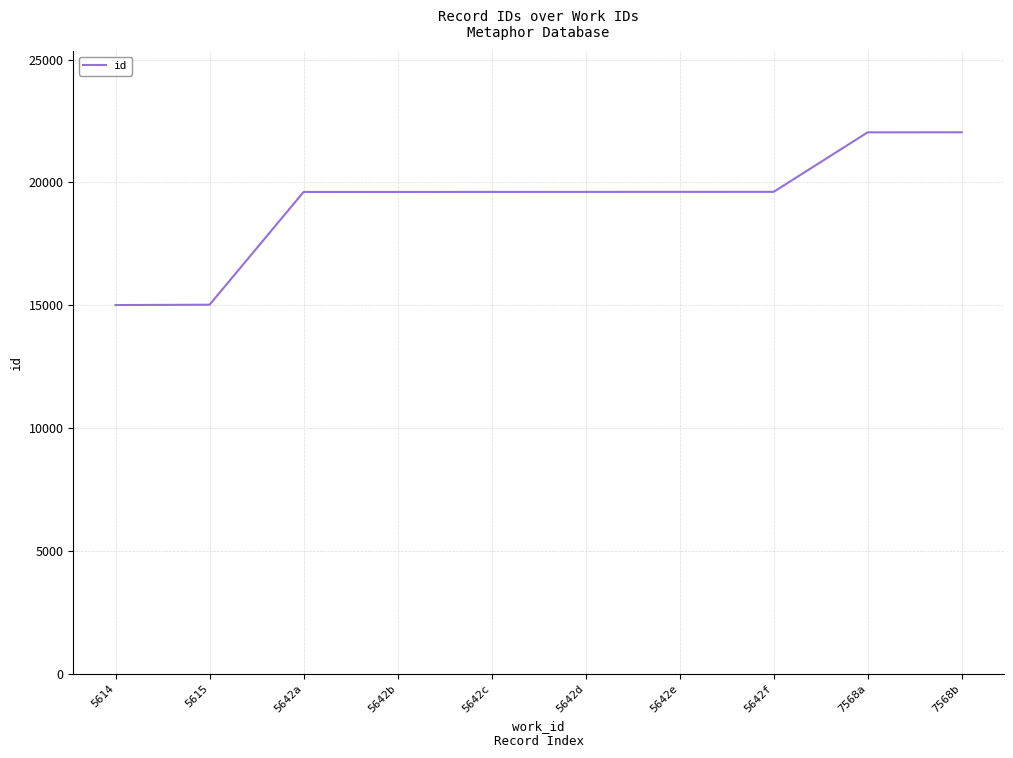

Where is the data nearest to the value 18526?

5642a